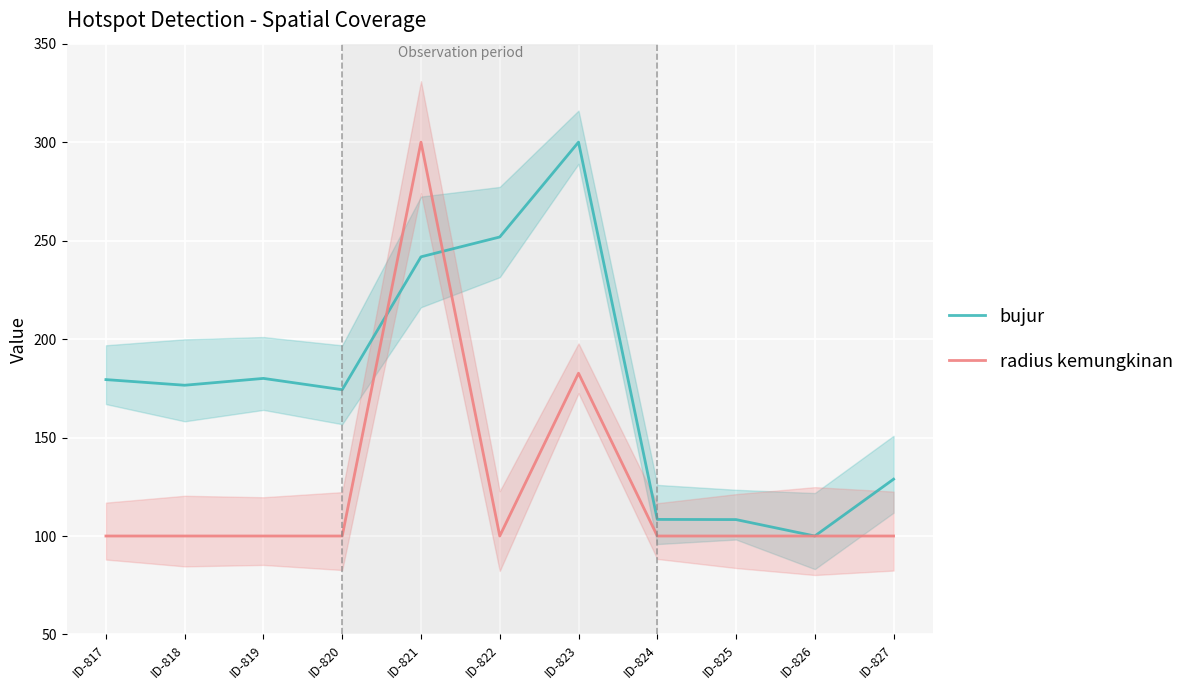

What are all the series names shown in the legend?

bujur, radius kemungkinan